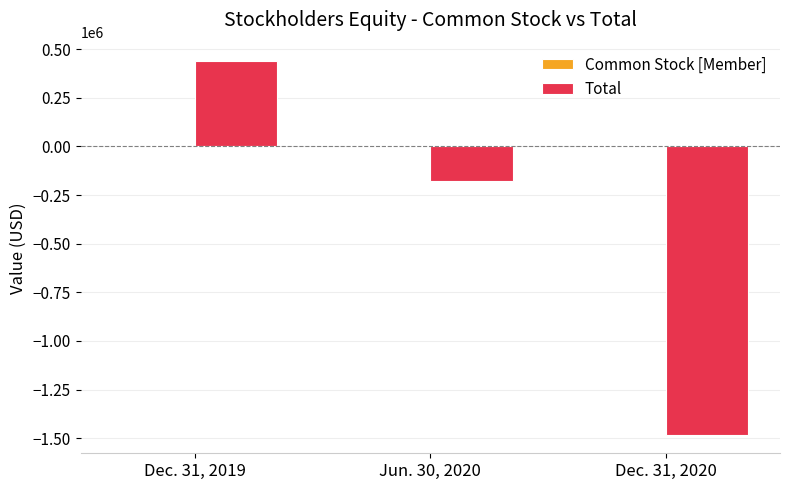

Which series changed the most between Dec. 31, 2019 and Jun. 30, 2020?

Total